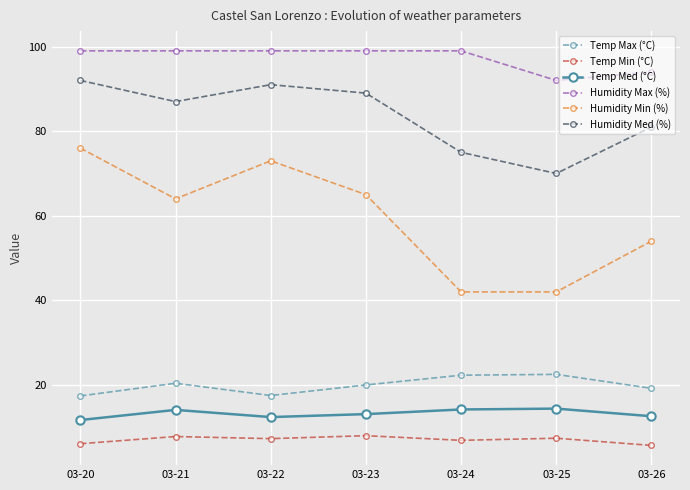

List the series in order of their peak value, highest first.

Humidity Max (%), Humidity Med (%), Humidity Min (%), Temp Max (°C), Temp Med (°C), Temp Min (°C)